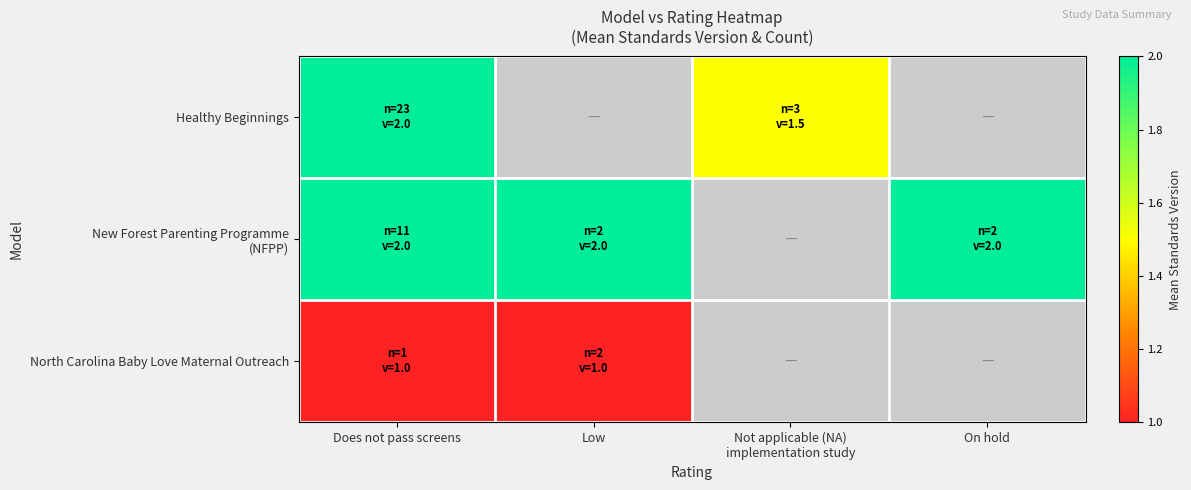

Read the Healthy Beginnings value at Does not pass screens.

2.0